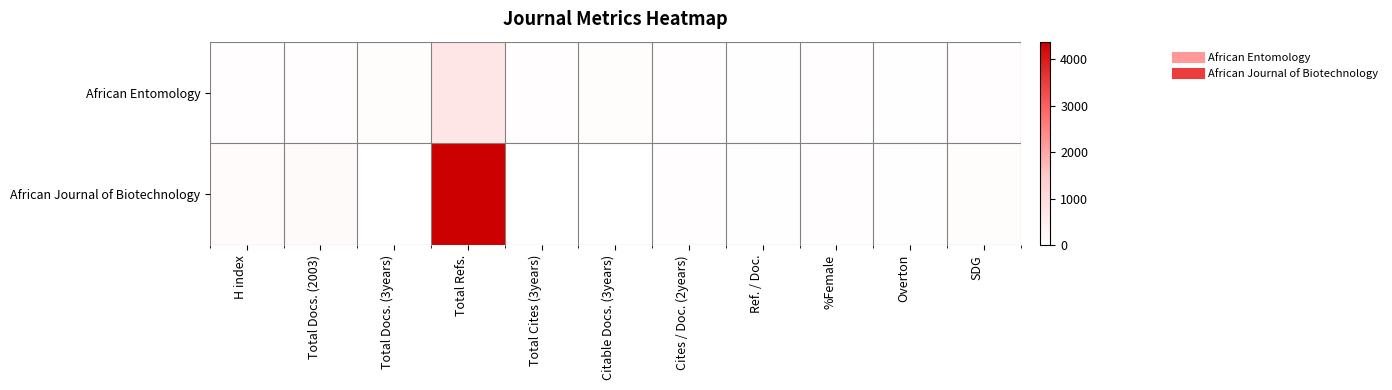

At how many categories does at least one series exceed 1925?

1